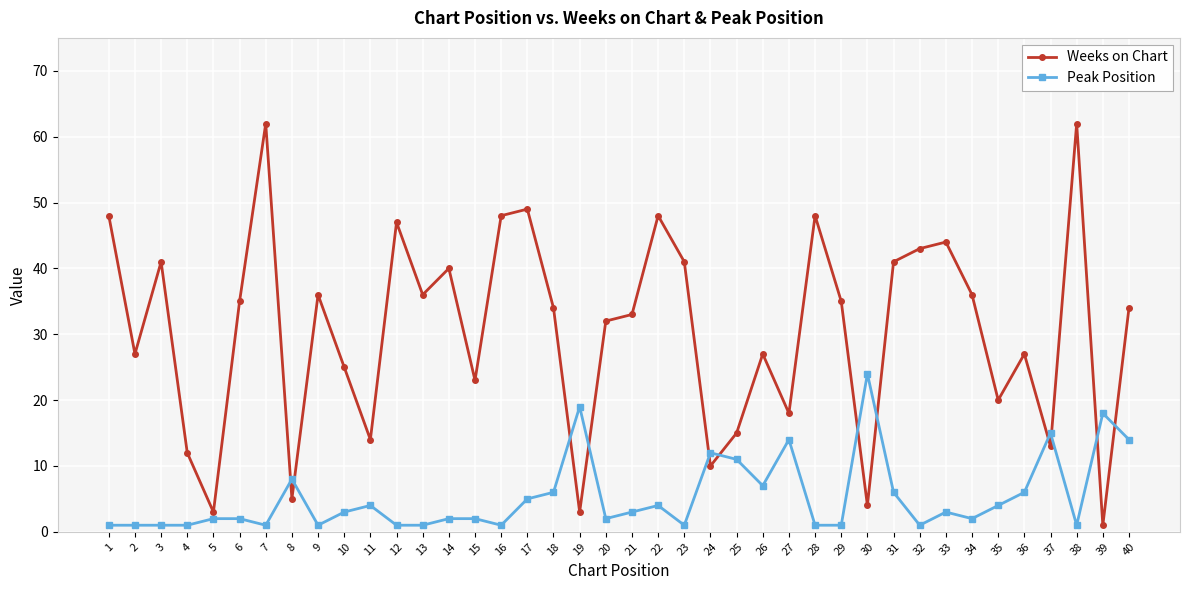

Is the value of Peak Position at 21 greater than the value of Weeks on Chart at 8?

No